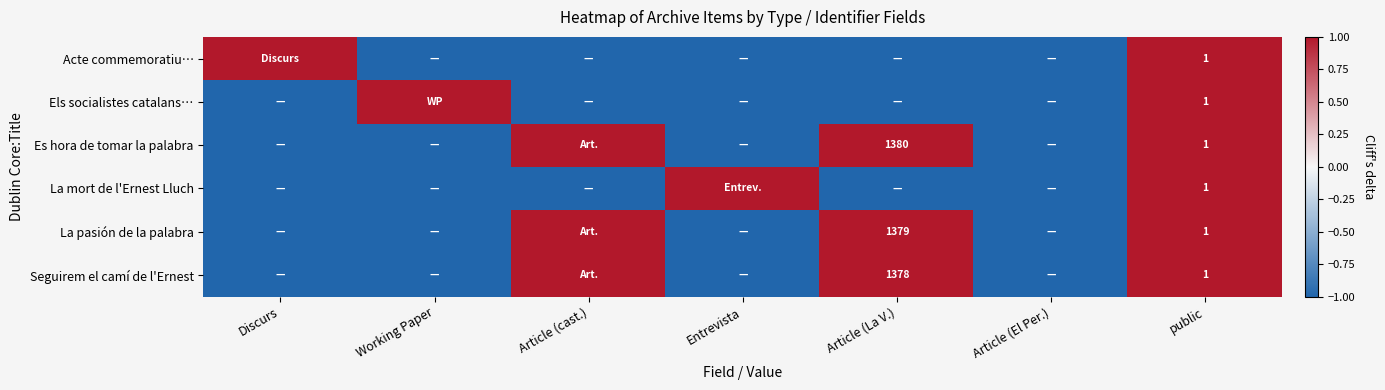

True or false: La pasión de la palabra has a value of 2164 at Article (La V.).

False